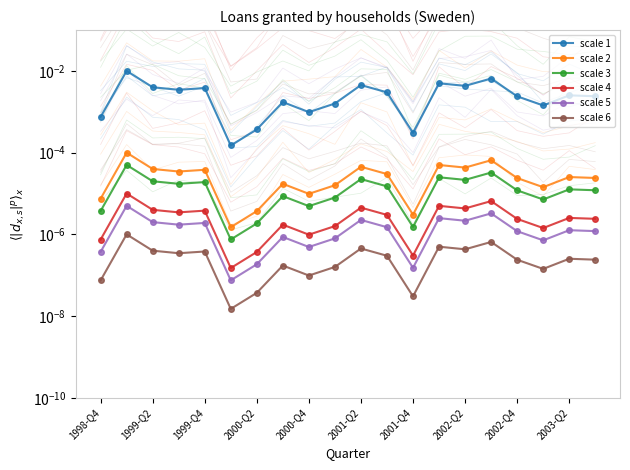

How many lines are shown in the chart?

6